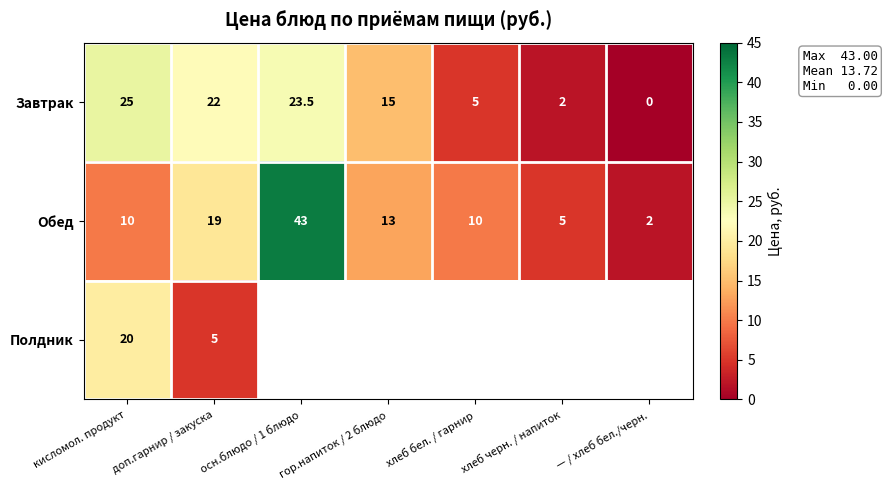

What is the highest value of the Завтрак series?

25.0